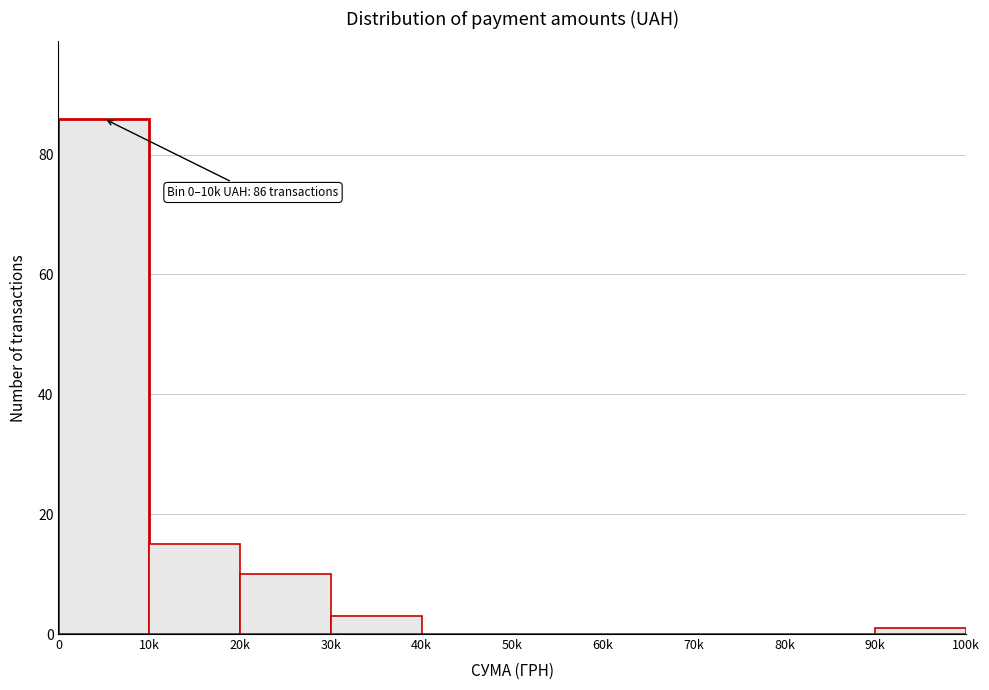

Reading left to right, transcribe all the data shown in this chart.

0=86	10k=15	20k=10	30k=3	40k=0	50k=0	60k=0	70k=0	80k=0	90k=1